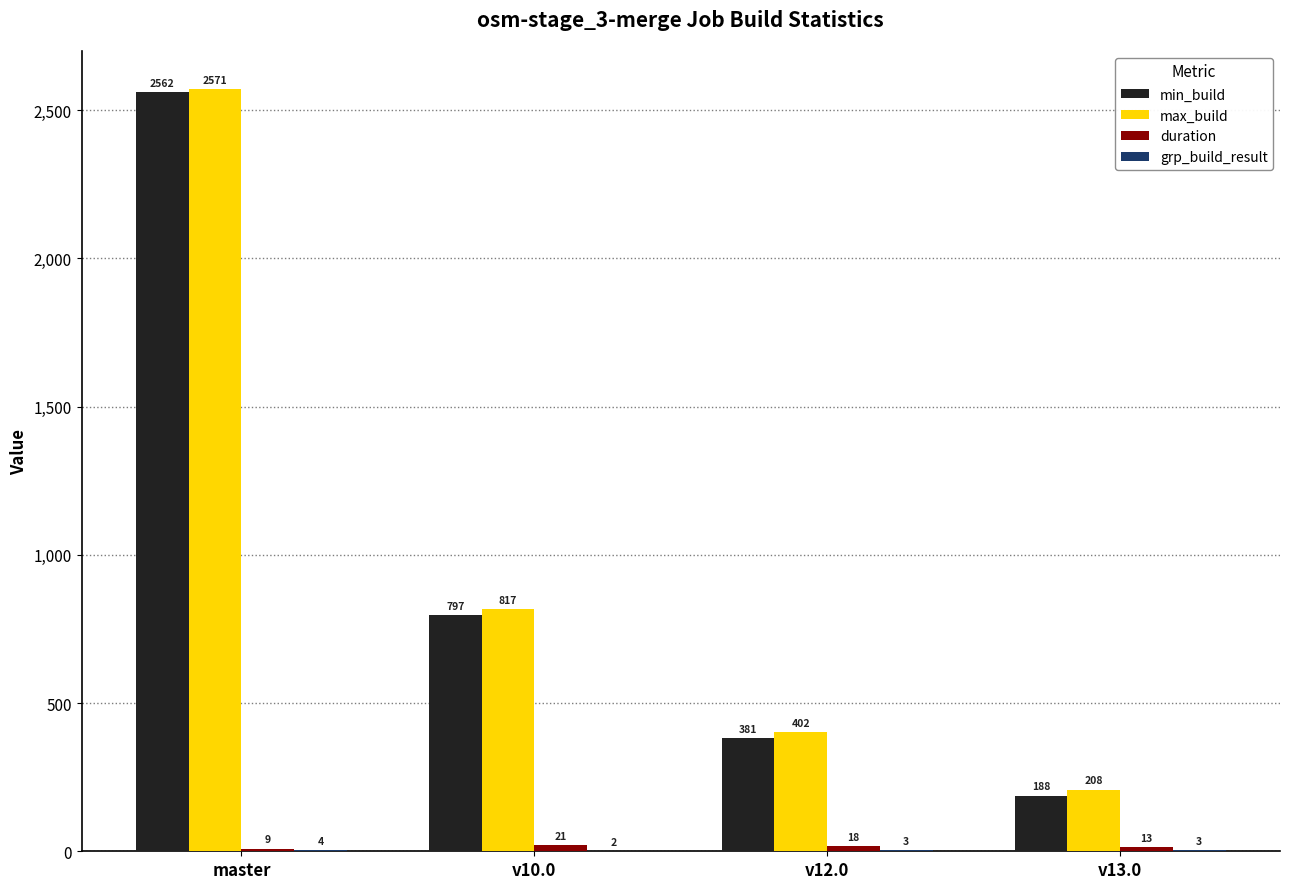

What is the spread (max minus min) of values at master?

2567